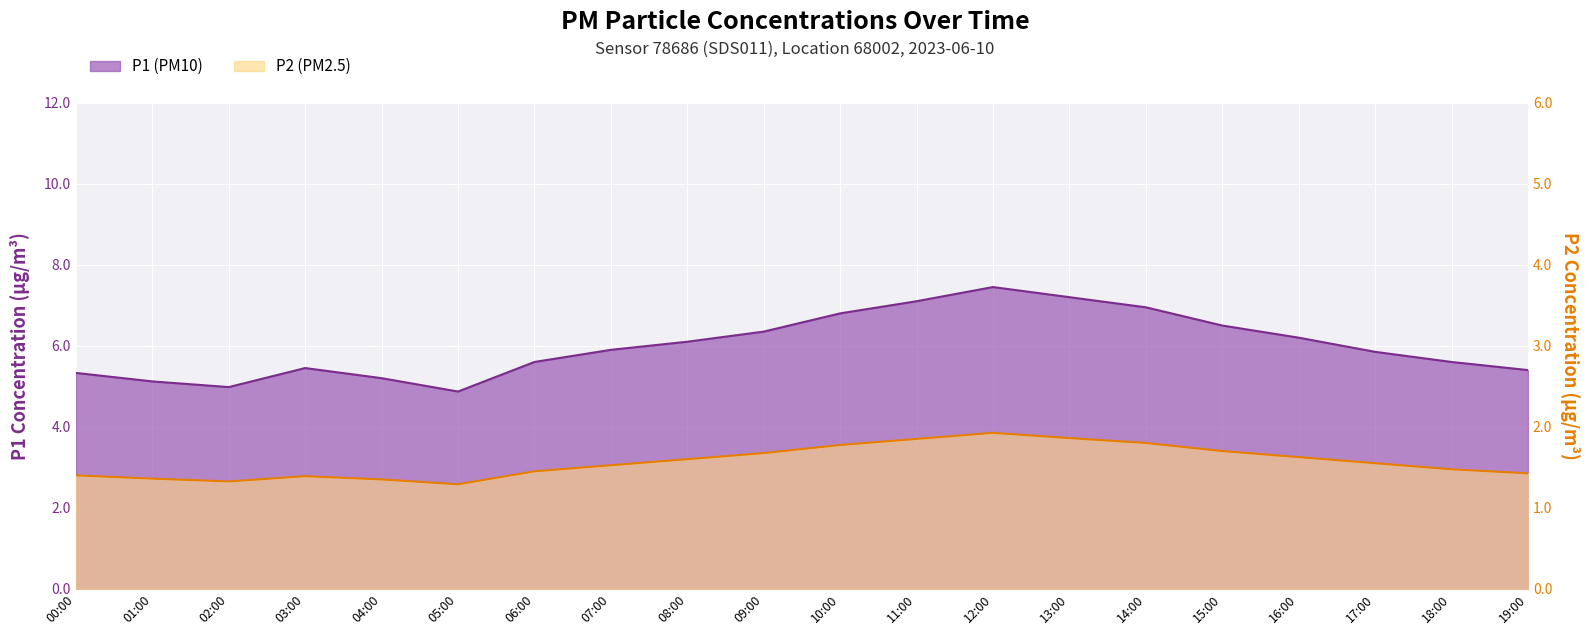

How many values in the P1 series are below 5?

2